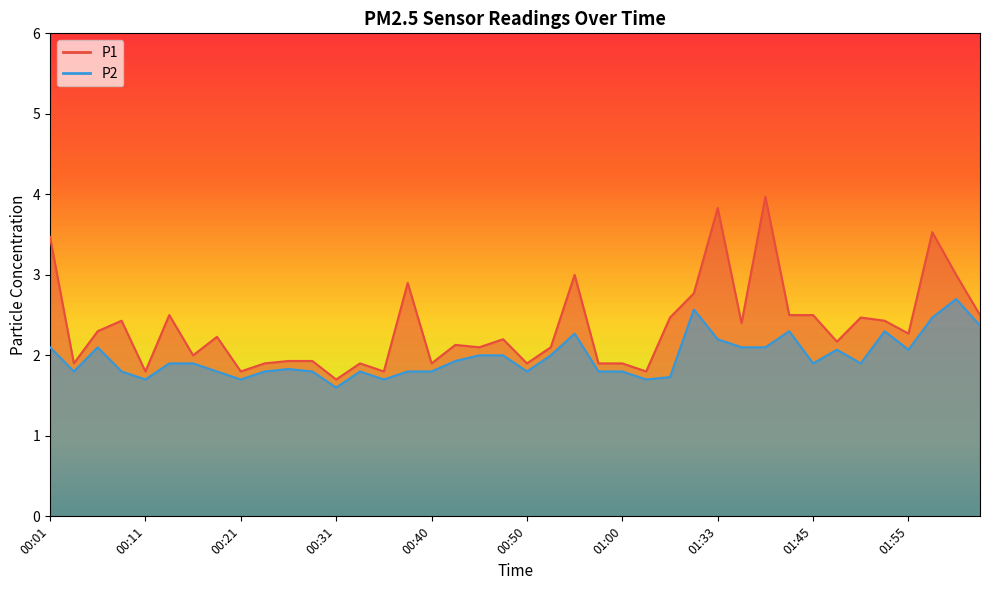

What is the approximate value of P2 at 00:31?

1.6